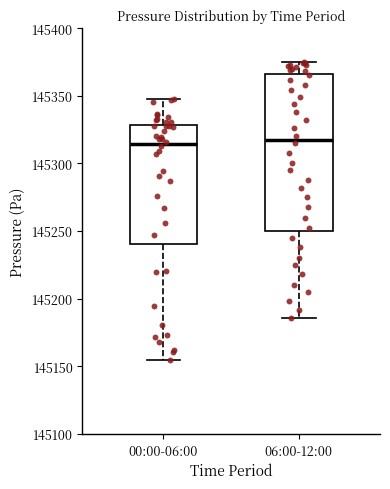

Reading left to right, read every box against the y-axis: the position of its median line, the range the box covers, and the ends of its whiskers. The values are not printed on the chart, so give them approximately, as read against the axis.

00:00-06:00: median 145315, box 145240 to 145330, whiskers 145155 to 145350
06:00-12:00: median 145320, box 145250 to 145365, whiskers 145185 to 145375